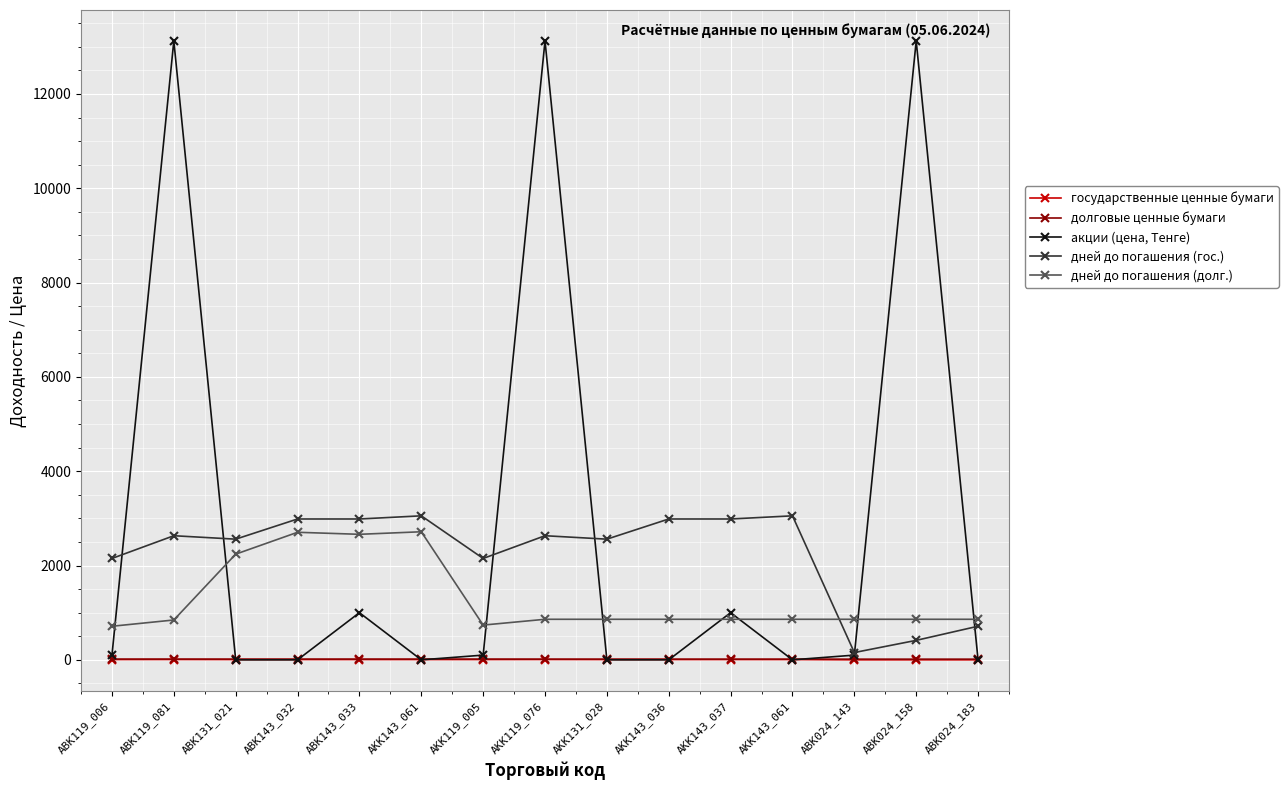

True or false: долговые ценные бумаги and дней до погашения (долг.) cross at least once.

False